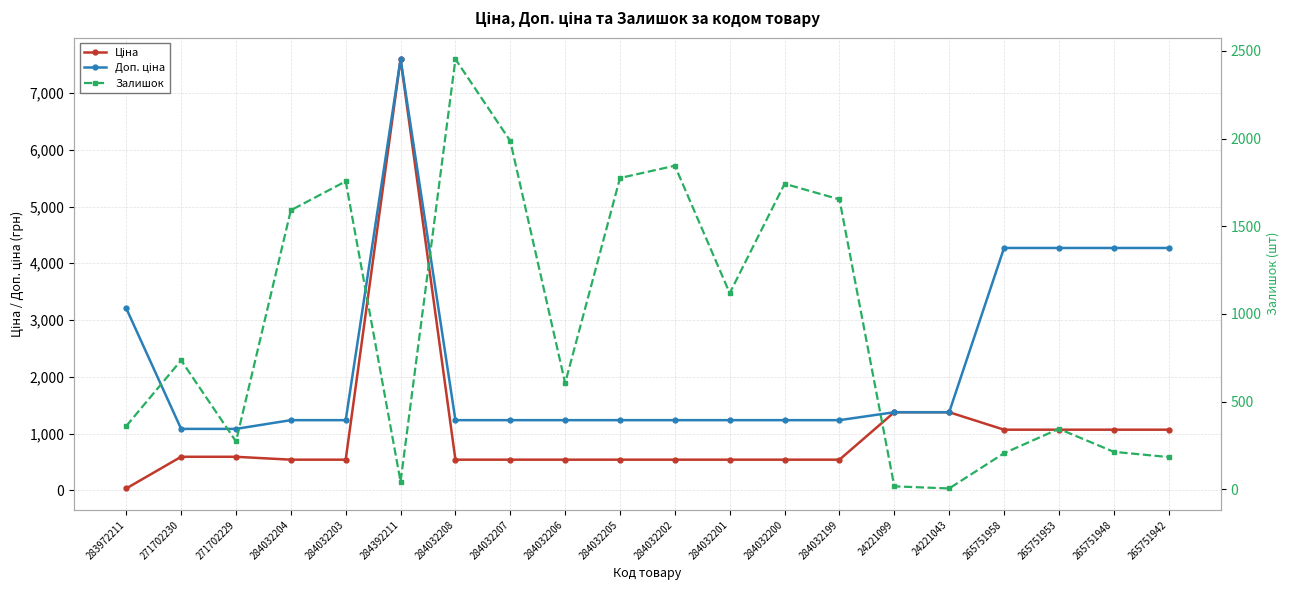

What is the maximum value shown in the chart?

7596.5